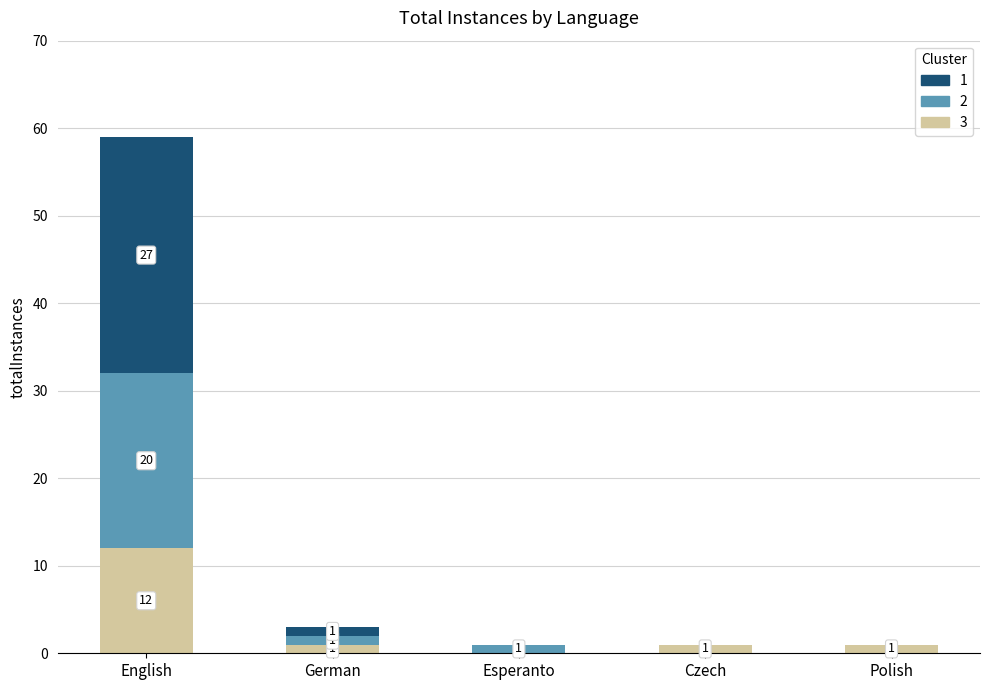

What is the total value across all series at German?

3